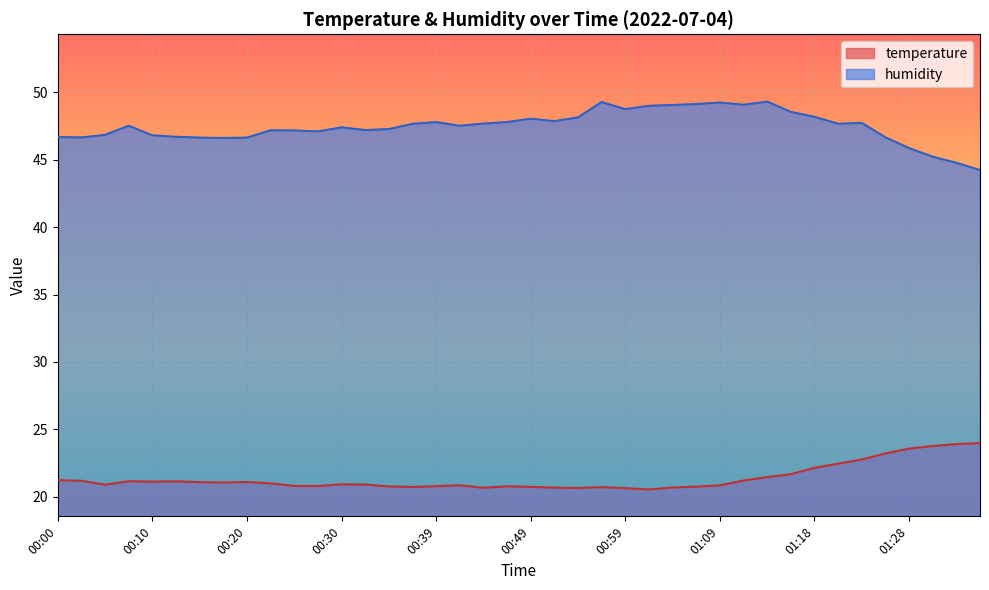

What is the highest value of the temperature series?

24.0